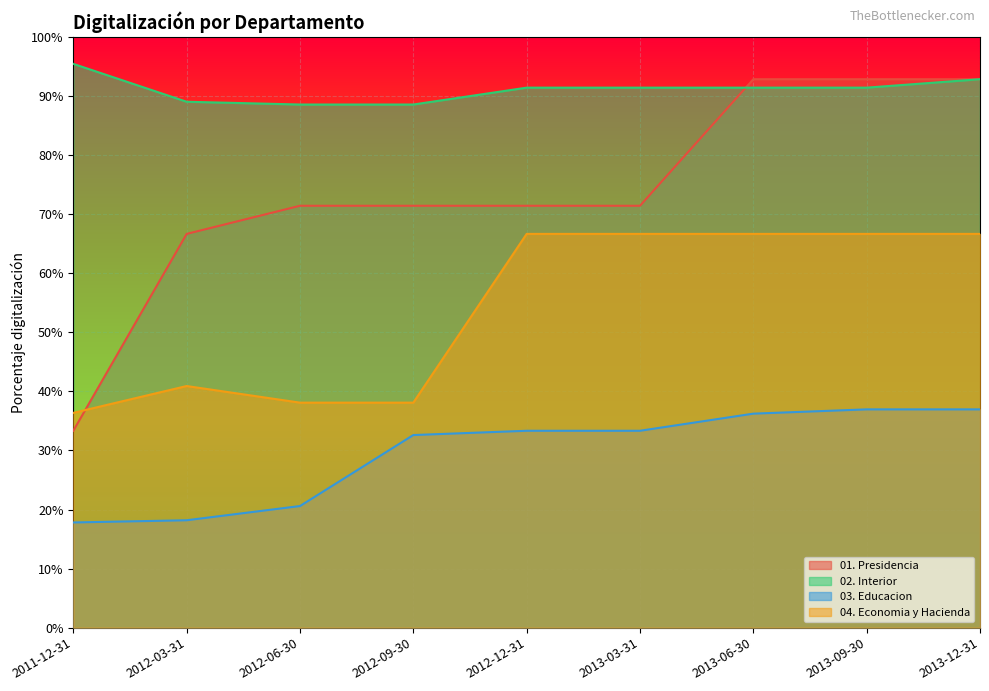

Reading left to right, transcribe all the data shown in this chart.

01. Presidencia: 2011-12-31=0.3	2012-03-31=0.7	2012-06-30=0.7	2012-09-30=0.7	2012-12-31=0.7	2013-03-31=0.7	2013-06-30=0.9	2013-09-30=0.9	2013-12-31=0.9
02. Interior: 2011-12-31=1.0	2012-03-31=0.9	2012-06-30=0.9	2012-09-30=0.9	2012-12-31=0.9	2013-03-31=0.9	2013-06-30=0.9	2013-09-30=0.9	2013-12-31=0.9
03. Educacion: 2011-12-31=0.2	2012-03-31=0.2	2012-06-30=0.2	2012-09-30=0.3	2012-12-31=0.3	2013-03-31=0.3	2013-06-30=0.4	2013-09-30=0.4	2013-12-31=0.4
04. Economia y Hacienda: 2011-12-31=0.4	2012-03-31=0.4	2012-06-30=0.4	2012-09-30=0.4	2012-12-31=0.7	2013-03-31=0.7	2013-06-30=0.7	2013-09-30=0.7	2013-12-31=0.7